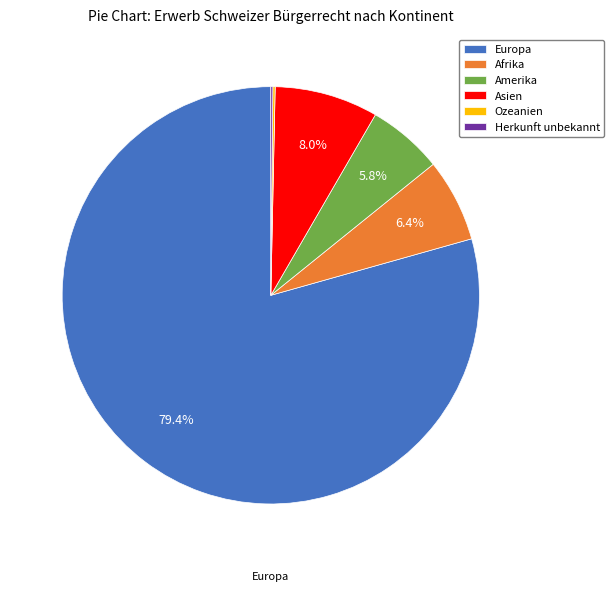

To the nearest percent, what is the average slice percentage?

17%